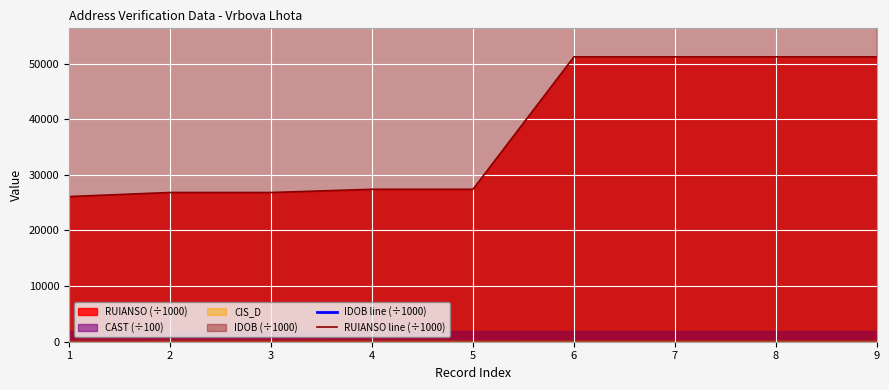

Which series has the largest total across all categories?

IDOB line (÷1000)